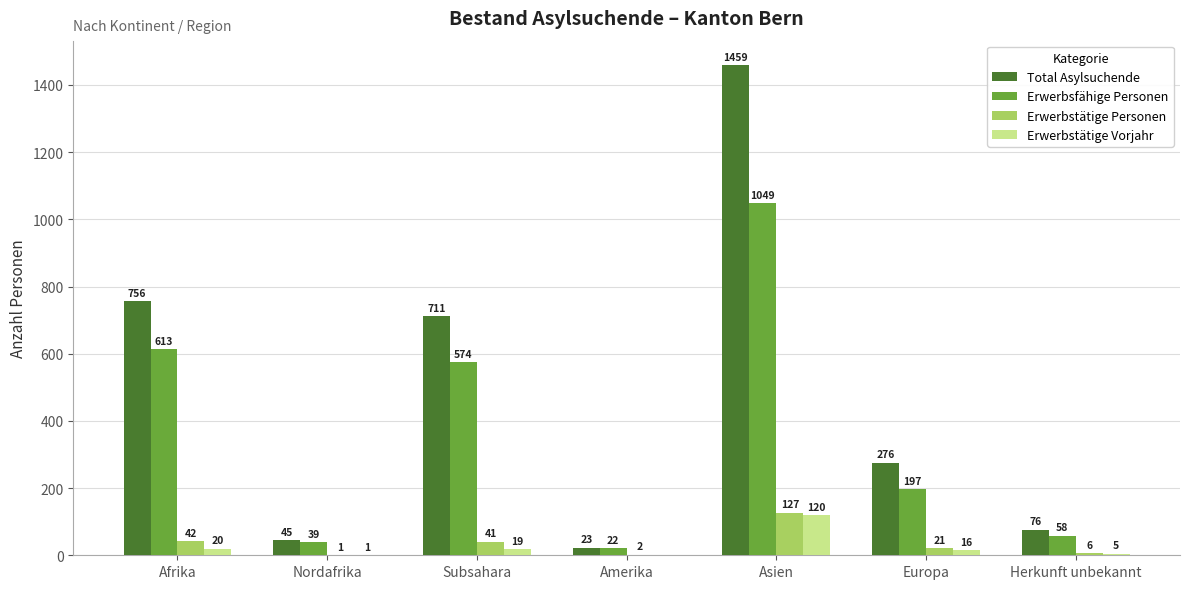

Does the chart contain stacked bars?

No